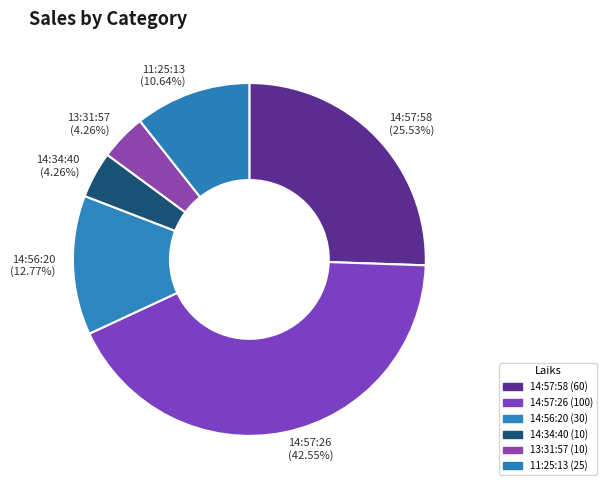

Approximately how many times larger is the value at 11:25:13 compared to 14:56:20?

0.8